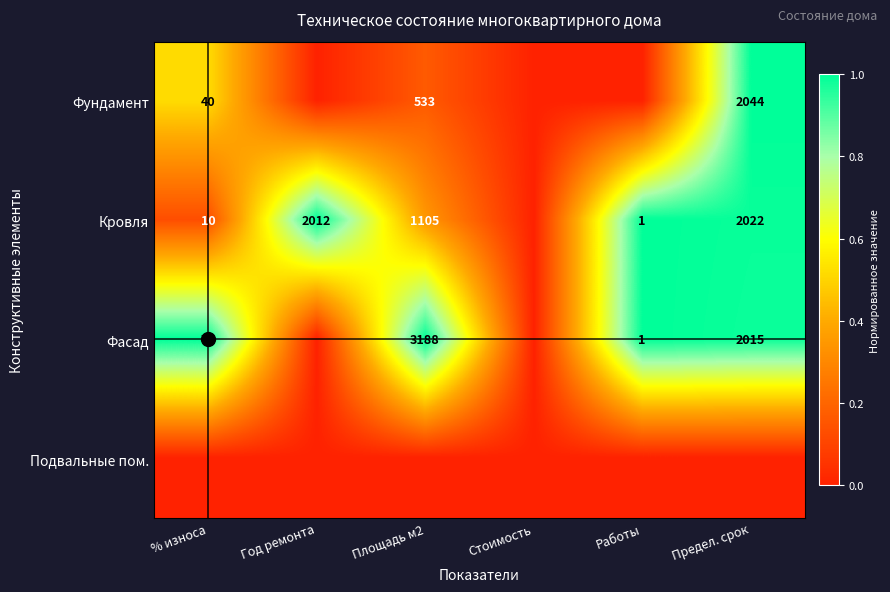

Count the Фундамент values in the range 0 to 1.

6